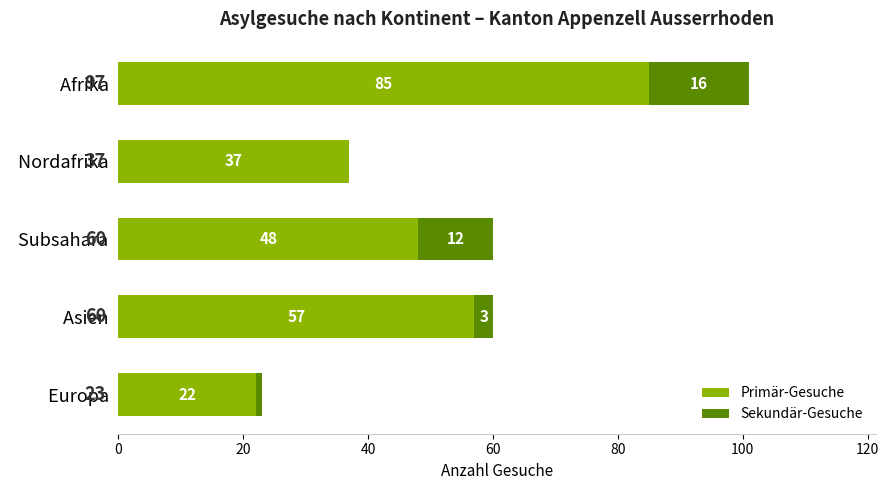

How many Primär-Gesuche values are between 37 and 57?

3